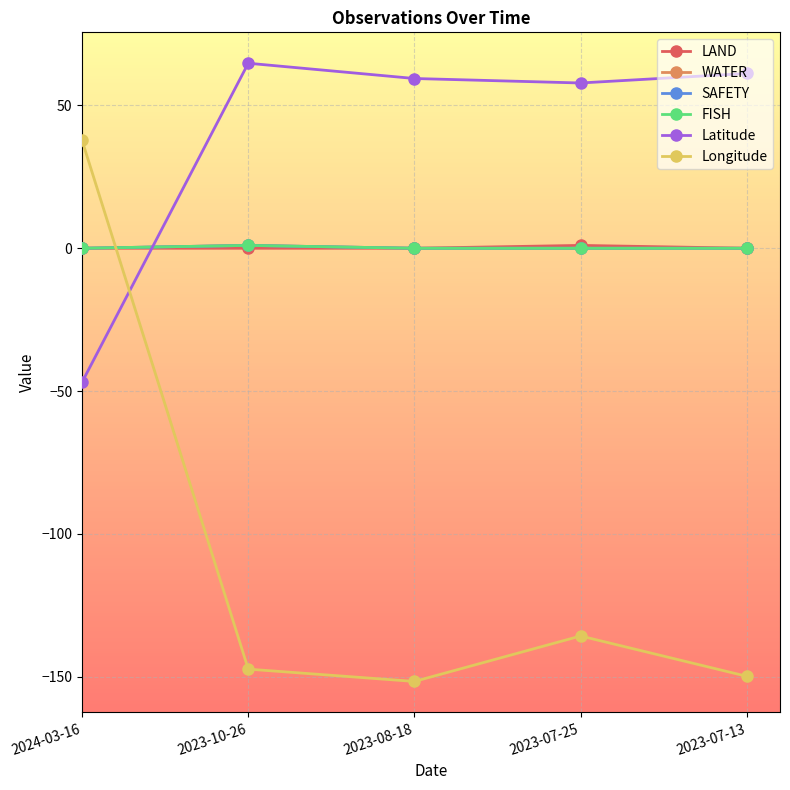

Reading left to right, list all the values displayed in this chart.

LAND: 2024-03-16=0.0	2023-10-26=0.0	2023-08-18=0.0	2023-07-25=1.0	2023-07-13=0.0
WATER: 2024-03-16=0.0	2023-10-26=1.0	2023-08-18=0.0	2023-07-25=0.0	2023-07-13=0.0
SAFETY: 2024-03-16=0.0	2023-10-26=1.0	2023-08-18=0.0	2023-07-25=0.0	2023-07-13=0.0
FISH: 2024-03-16=0.0	2023-10-26=1.0	2023-08-18=0.0	2023-07-25=0.0	2023-07-13=0.0
Latitude: 2024-03-16=-46.9	2023-10-26=64.8	2023-08-18=59.4	2023-07-25=57.9	2023-07-13=61.2
Longitude: 2024-03-16=37.8	2023-10-26=-147.4	2023-08-18=-151.7	2023-07-25=-135.8	2023-07-13=-149.9